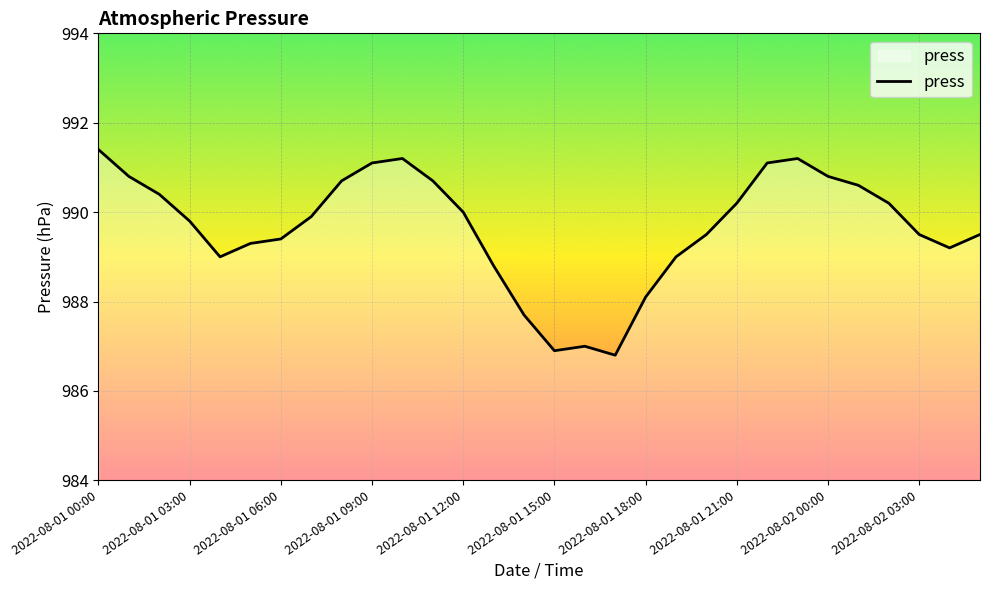

What is the sum of all values?

29689.8